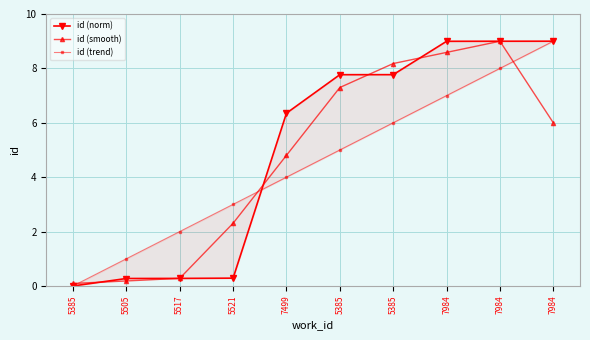

How many interior local peaks does the id (smooth) series have?

1